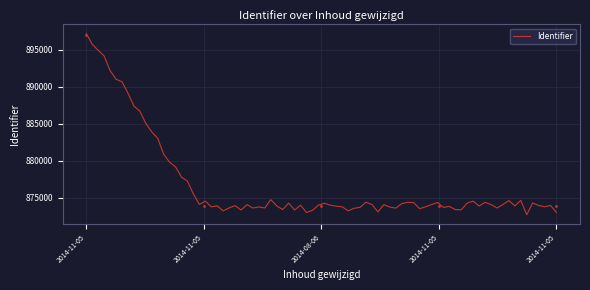

What is the value of the 5th point from the left?

896999